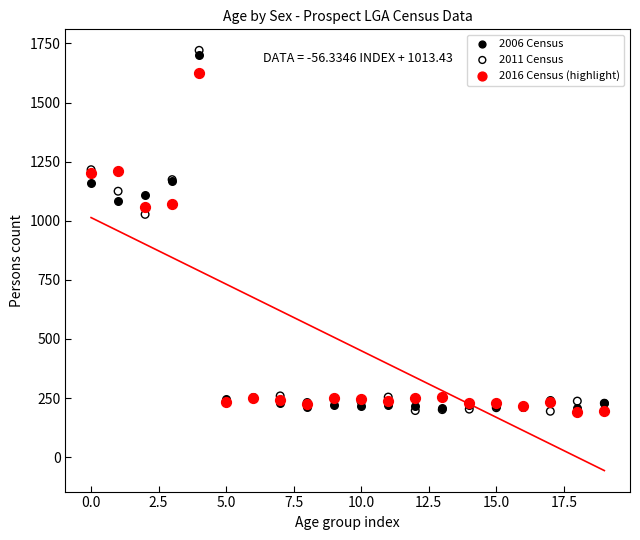

In the 2011 Census series, what Y value is closest to 957?

1027